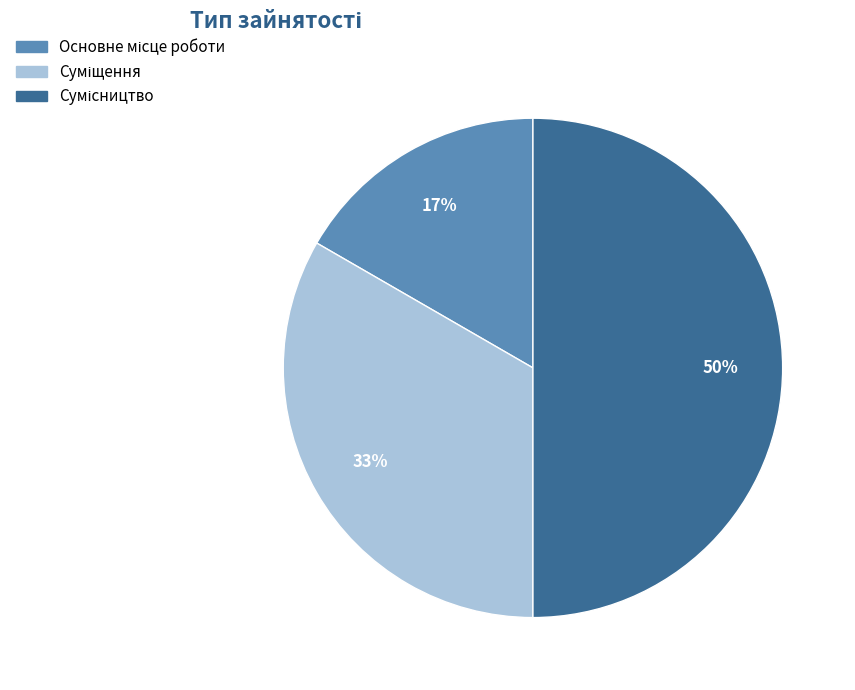

To the nearest percent, what is the difference between the largest and smallest slice percentages?

33%